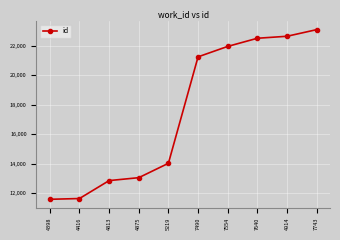

What is the label of the 2nd point from the right?

4914